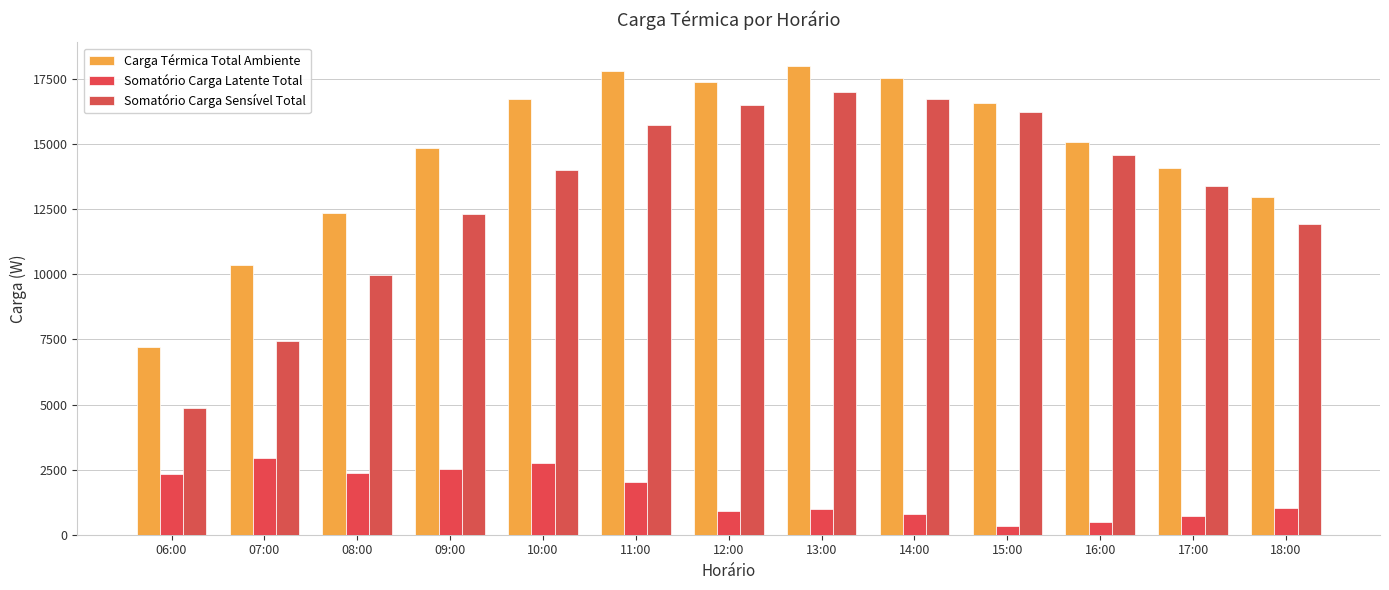

How many bars are there in total?

39